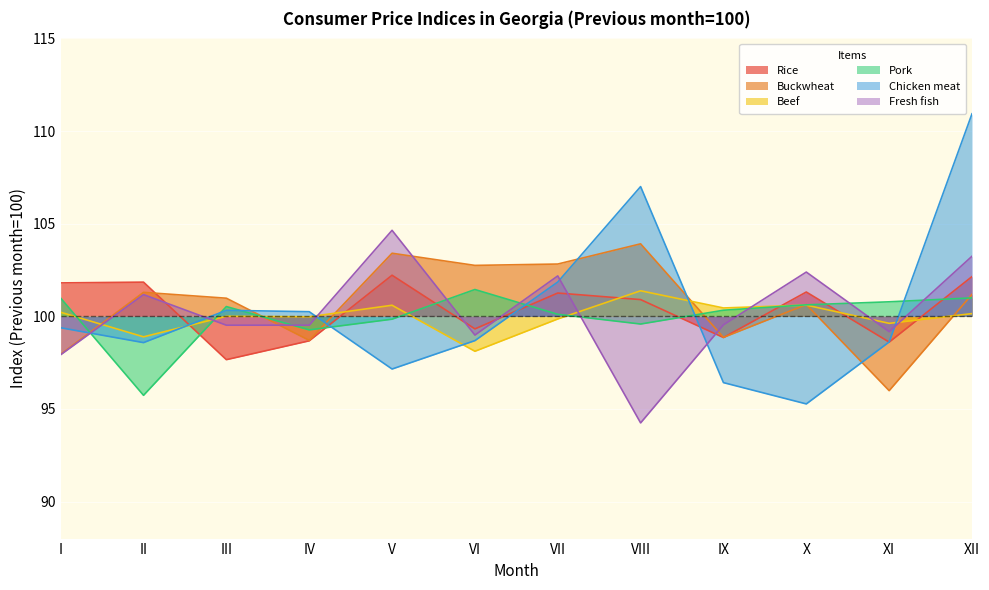

Reading right to left, list all the values displayed in this chart.

Rice: XII=102.1	XI=98.6	X=101.3	IX=98.9	VIII=100.9	VII=101.3	VI=99.3	V=102.2	IV=98.7	III=97.7	II=101.8	I=101.8
Buckwheat: XII=101.2	XI=96.0	X=100.6	IX=98.9	VIII=103.9	VII=102.8	VI=102.7	V=103.4	IV=98.7	III=101.0	II=101.3	I=98.0
Beef: XII=100.1	XI=99.6	X=100.6	IX=100.4	VIII=101.4	VII=99.9	VI=98.1	V=100.6	IV=100.0	III=100.0	II=98.9	I=100.2
Pork: XII=101.0	XI=100.8	X=100.6	IX=100.3	VIII=99.6	VII=100.1	VI=101.4	V=99.8	IV=99.3	III=100.5	II=95.7	I=101.0
Chicken meat: XII=110.9	XI=98.6	X=95.3	IX=96.4	VIII=107.0	VII=101.8	VI=98.7	V=97.2	IV=100.2	III=100.3	II=98.6	I=99.4
Fresh fish: XII=103.2	XI=99.2	X=102.4	IX=99.5	VIII=94.2	VII=102.2	VI=99.0	V=104.6	IV=99.5	III=99.5	II=101.2	I=97.9